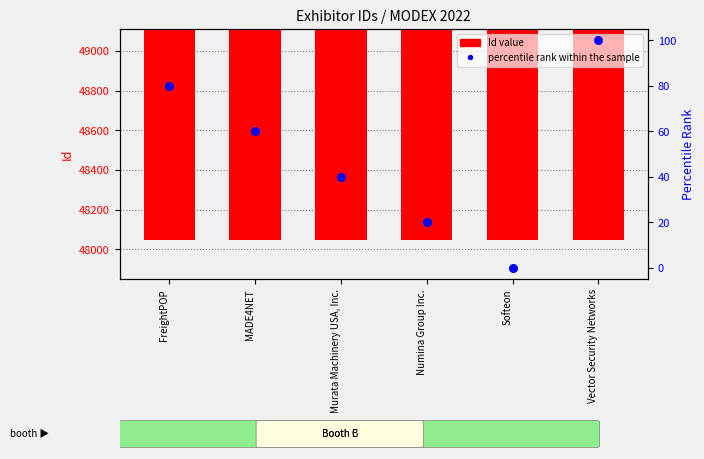

Which series has the largest Y range (max minus min)?

Id value